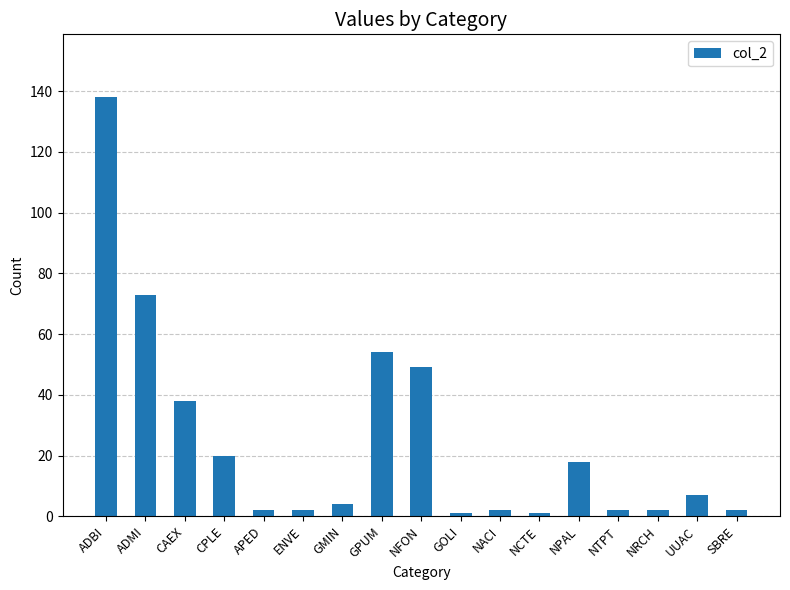

Read the value at NFON, to the nearest 50.

50